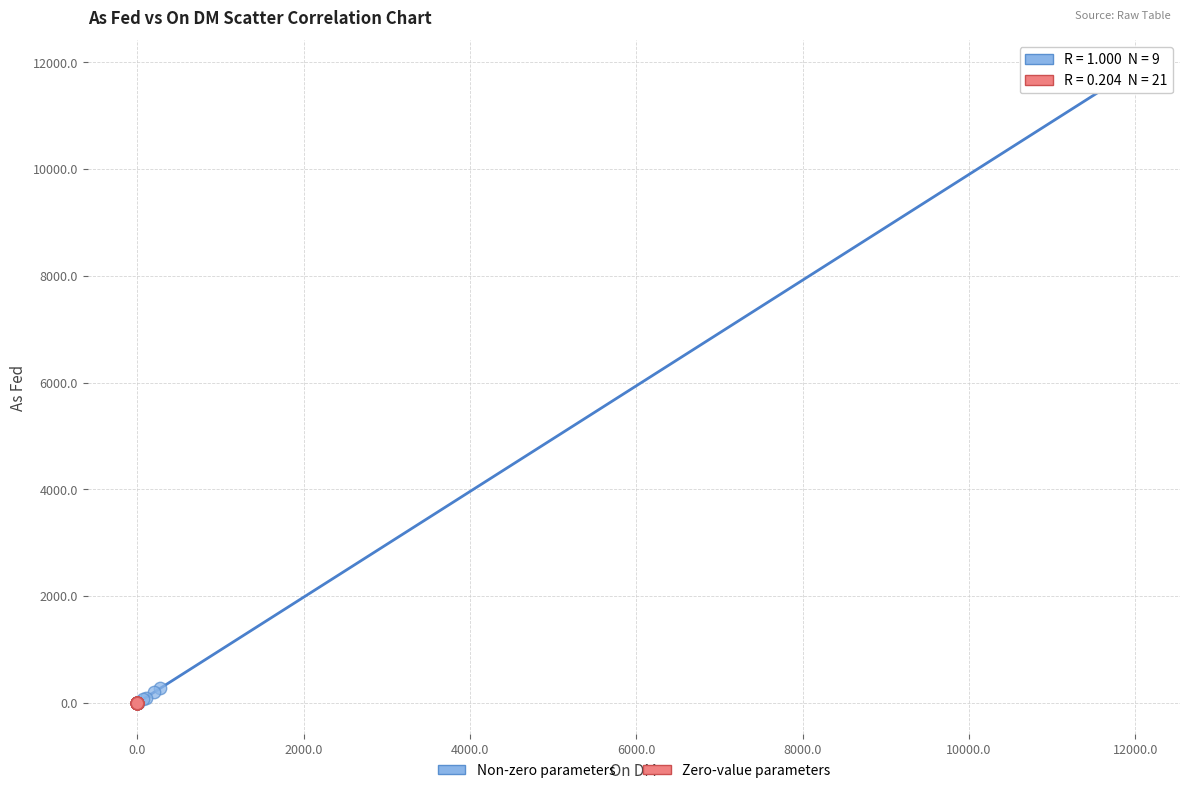

What are all the series names shown in the legend?

Non-zero parameters, Zero-value parameters